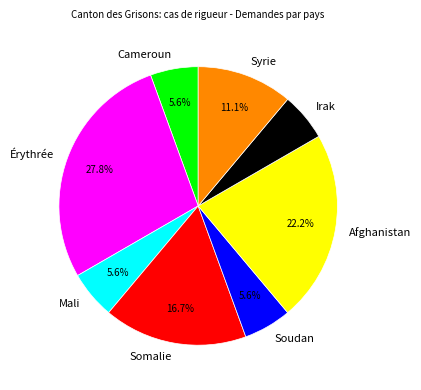

How many segments does this pie chart have?

8